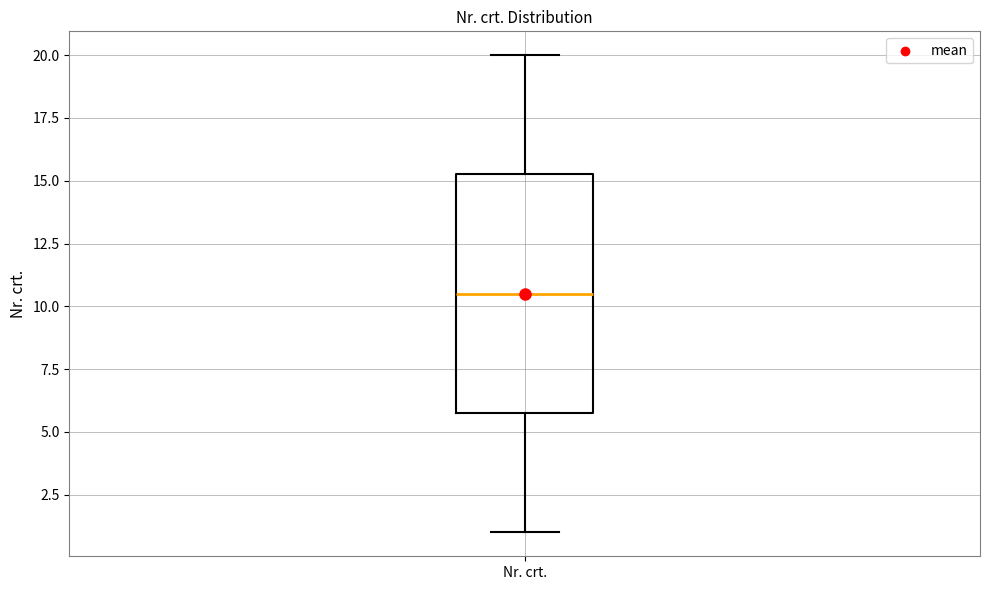

Where is the lower edge of the box for Nr. crt. on the y-axis? The values are not printed on the chart, so give them approximately, as read against the axis.

6.0